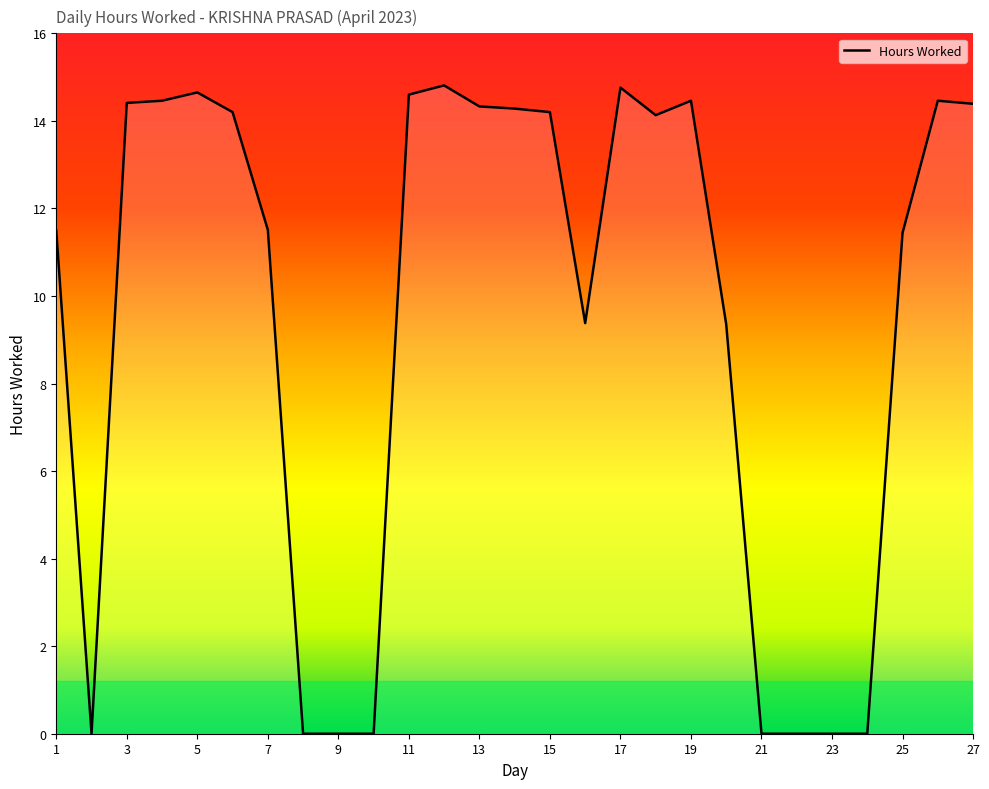

Count the number of values greater than 14.

14